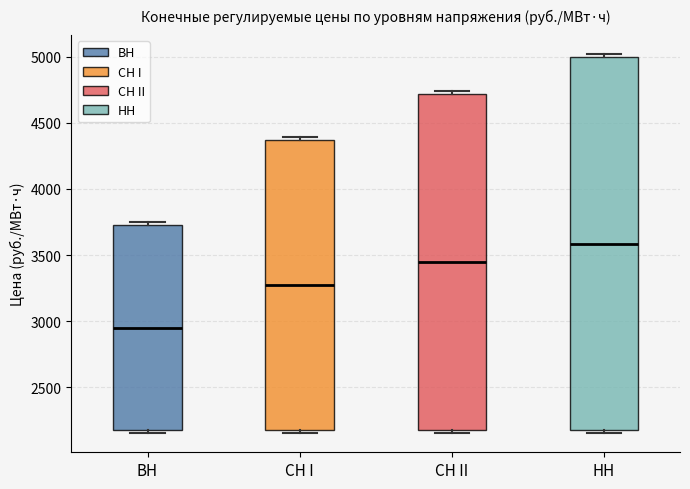

Reading left to right, read every box against the y-axis: the position of its median line, the range the box covers, and the ends of its whiskers. The values are not printed on the chart, so give them approximately, as read against the axis.

ВН: median 2950, box 2150 to 3750, whiskers 2150 (just below the box's lower edge) to 3750 (just above the box's upper edge)
СН I: median 3250, box 2150 to 4350, whiskers 2150 (just below the box's lower edge) to 4400
СН II: median 3450, box 2150 to 4700, whiskers 2150 (just below the box's lower edge) to 4750
НН: median 3600, box 2150 to 5000, whiskers 2150 (just below the box's lower edge) to 5000 (just above the box's upper edge)